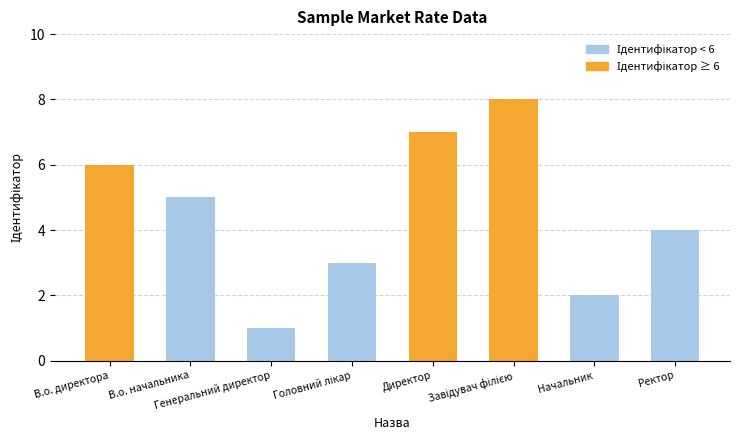

At which category does the chart reach its minimum across all series?

Генеральний директор